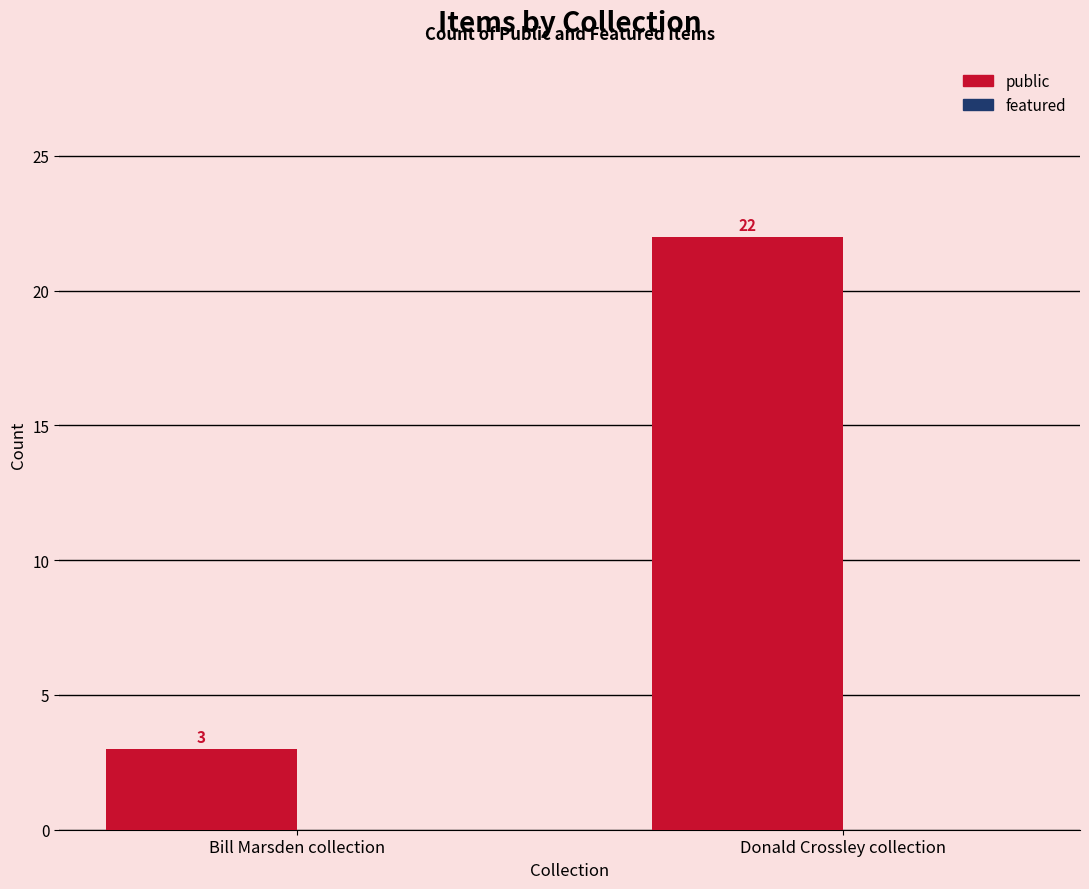

Rank the categories by value from highest to lowest.

Donald Crossley collection, Bill Marsden collection